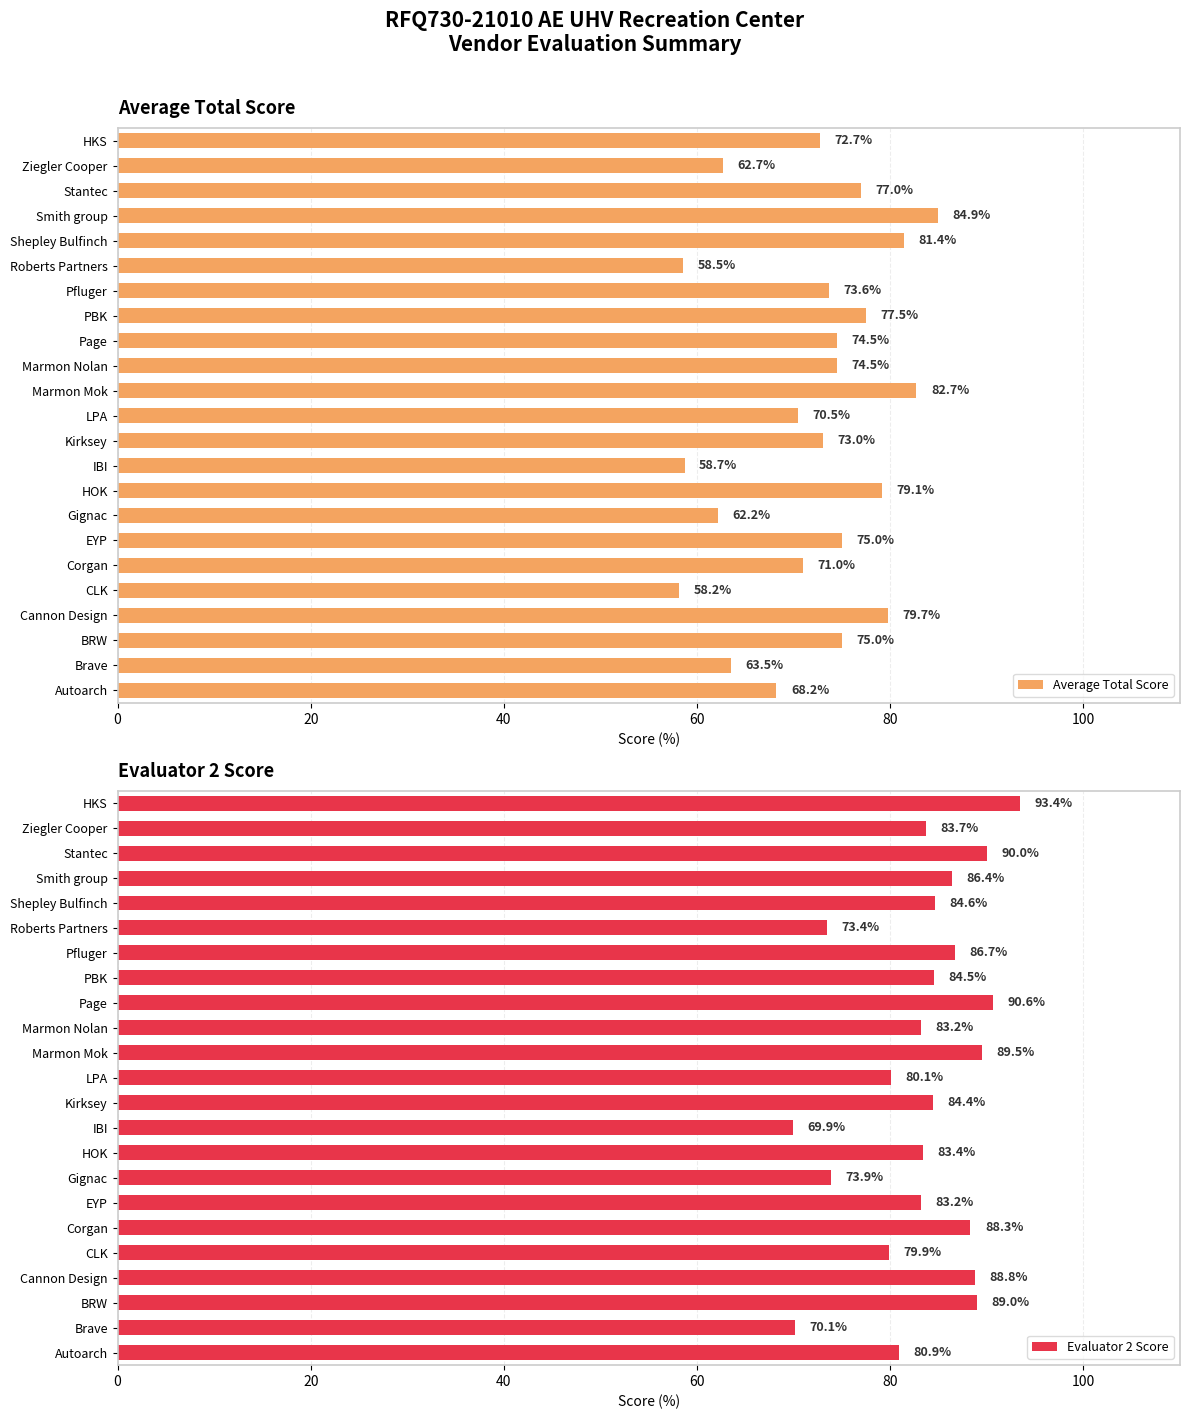

At which label is Average Total Score closest to 71?

Corgan